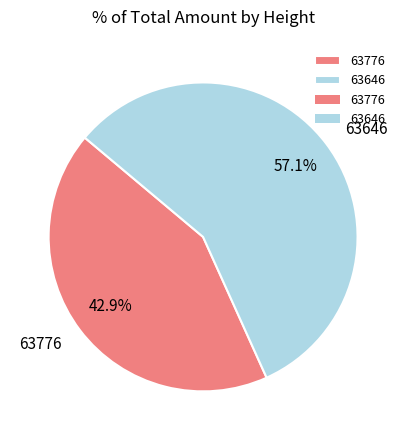

Count the number of slices in the pie.

2